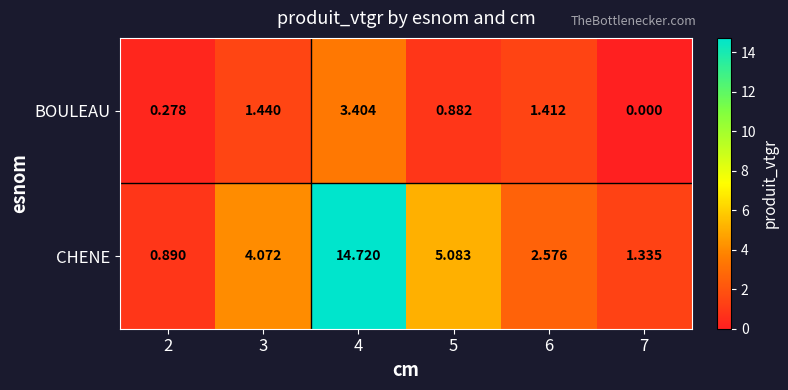

At 4, list the series in order from smallest to largest.

BOULEAU, CHENE